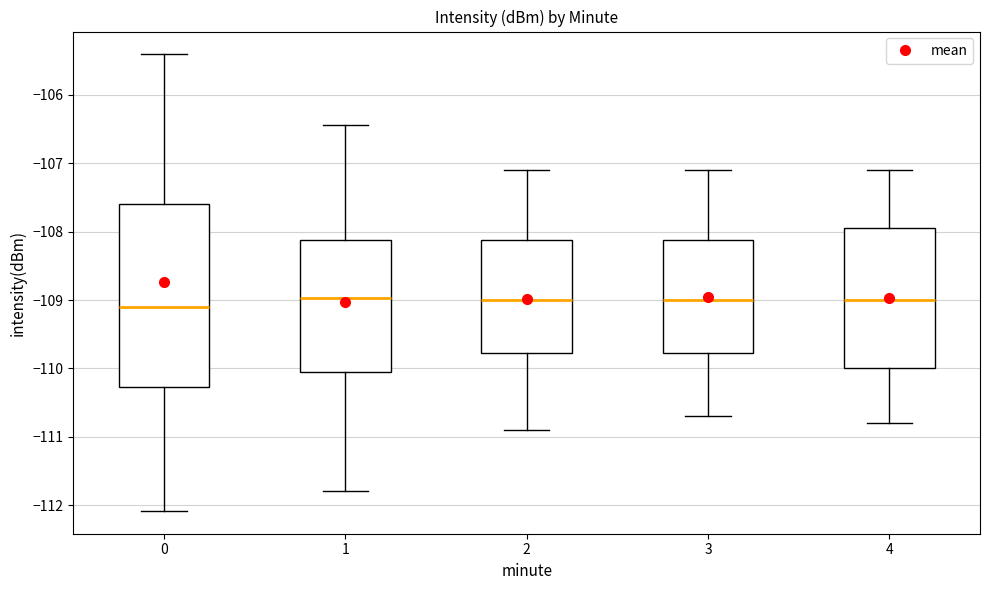

Which box is the tallest, from its lower edge to its upper edge?

0